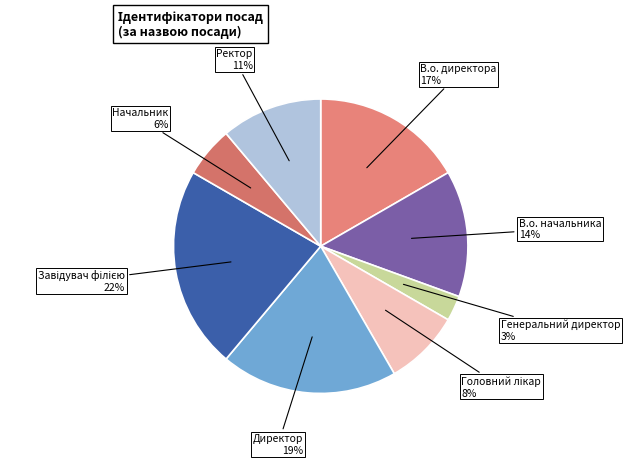

How many slices are in this pie chart?

8